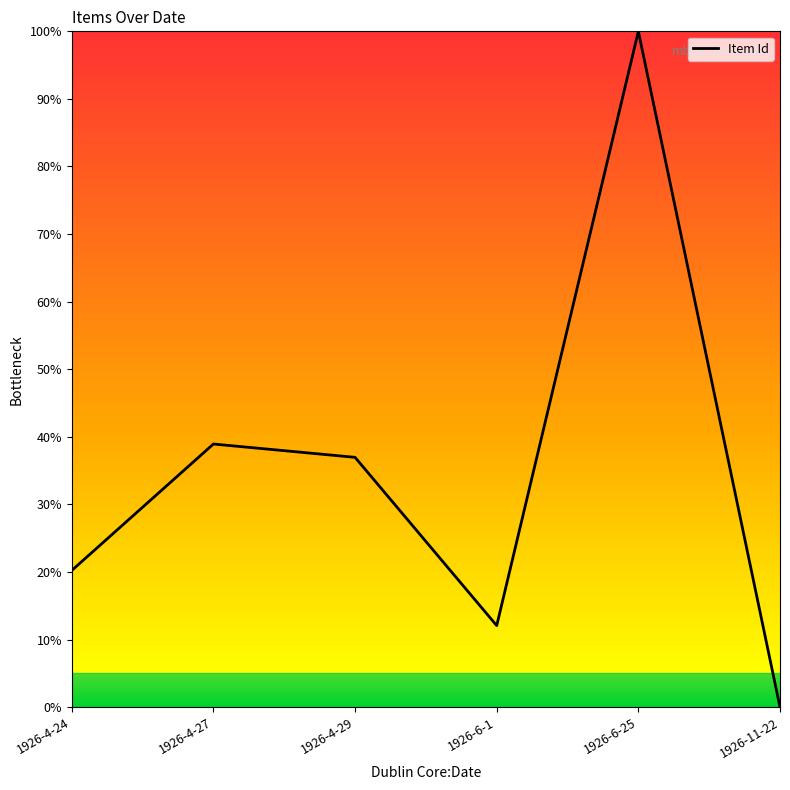

Between 1926-11-22 and 1926-6-1, which is larger?

1926-6-1